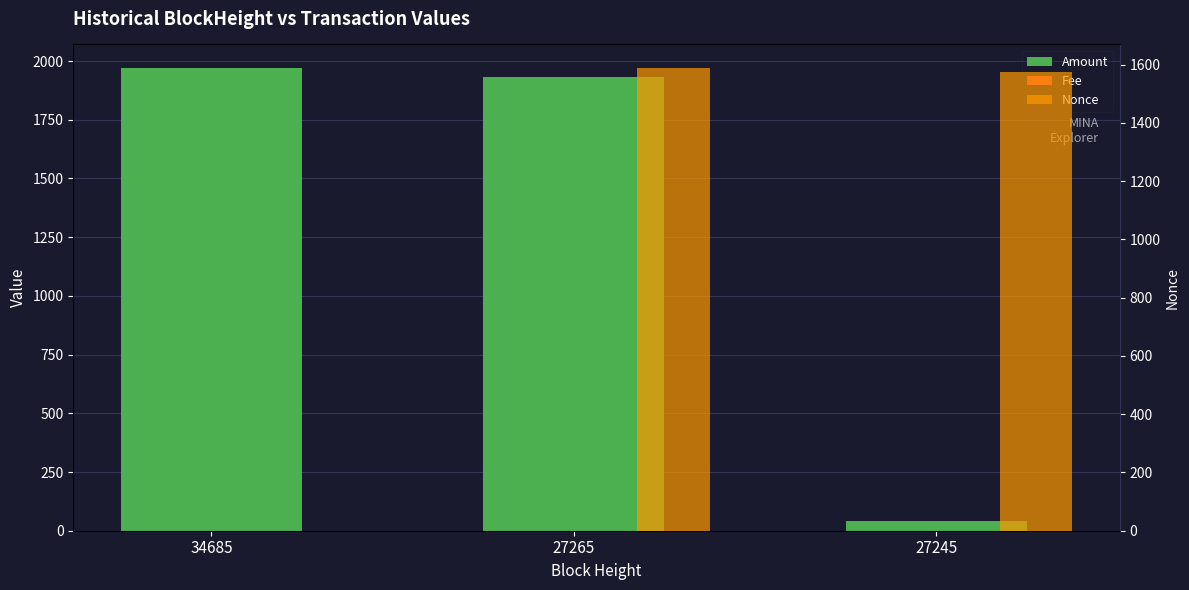

At which category is the sum across all series the highest?

27265